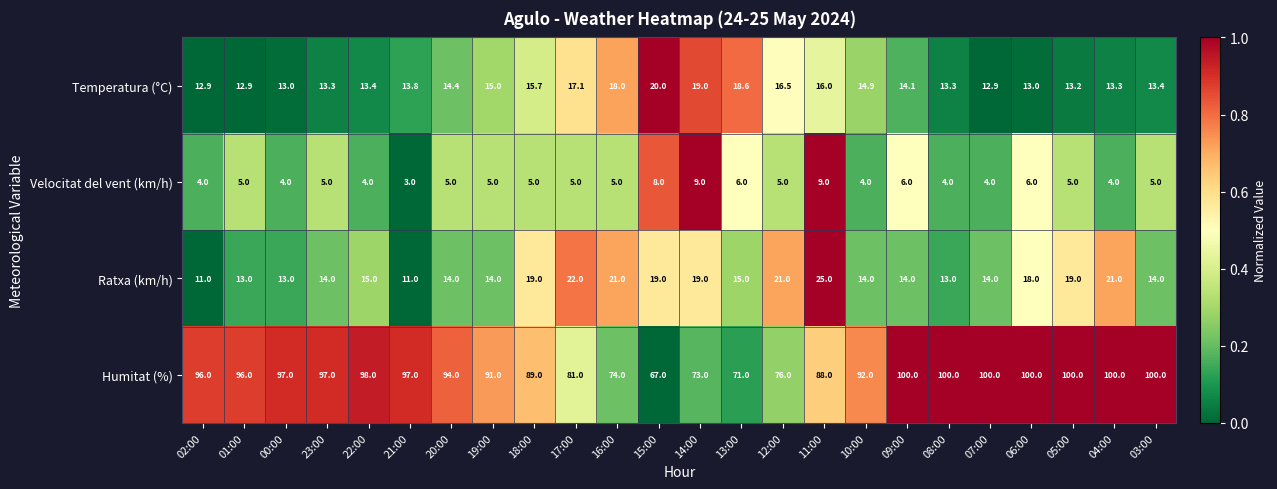

True or false: Velocitat del vent (km/h) has a value of 4.0 at 04:00.

True